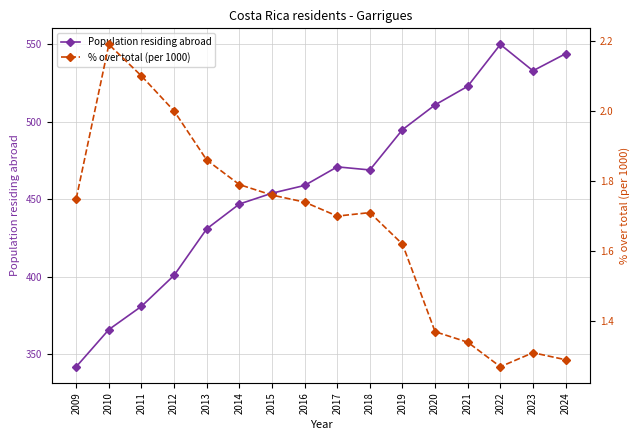

Rank the series at 2020 from highest to lowest value.

Population residing abroad, % over total (per 1000)